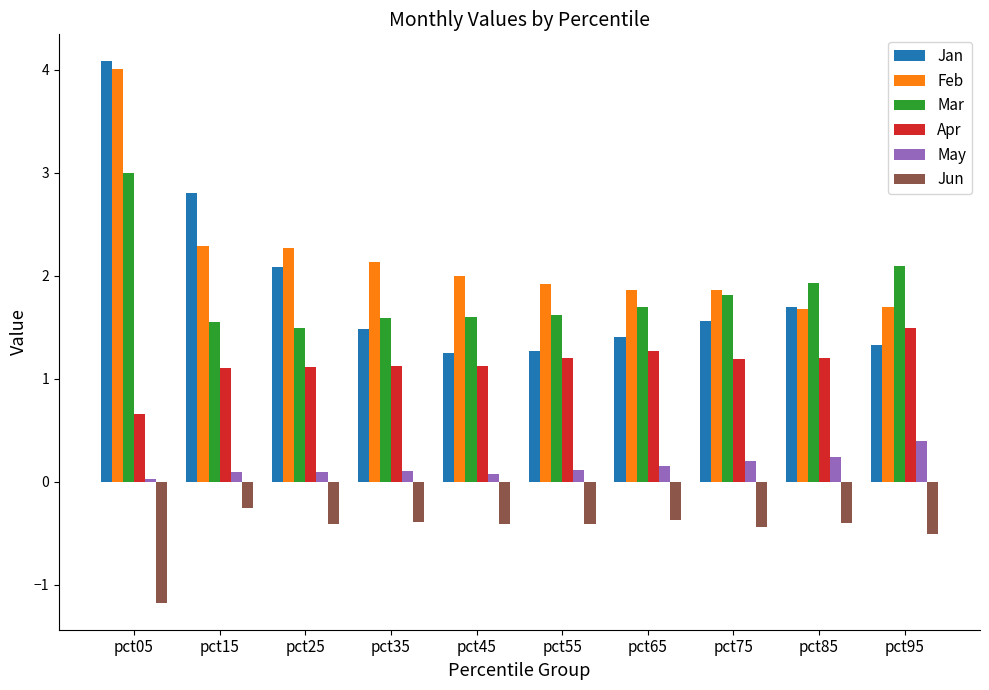

At pct45, list the series in order from largest to smallest.

Feb, Mar, Jan, Apr, May, Jun